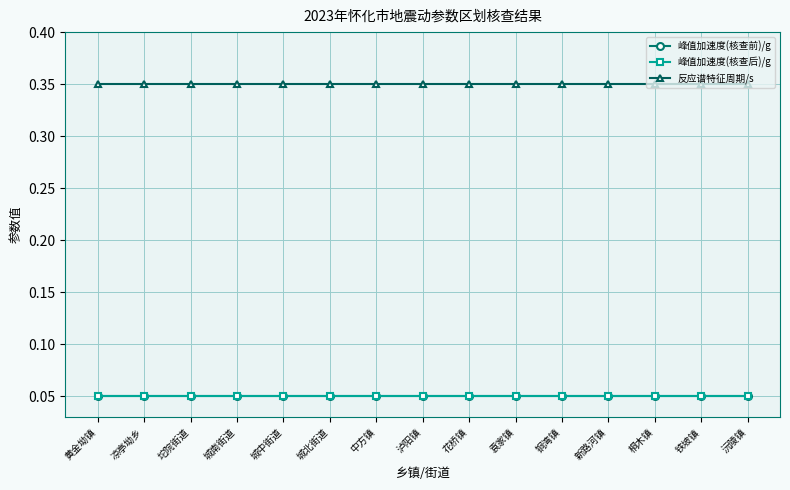

What is the average value of the 峰值加速度(核查后)/g series?

0.1